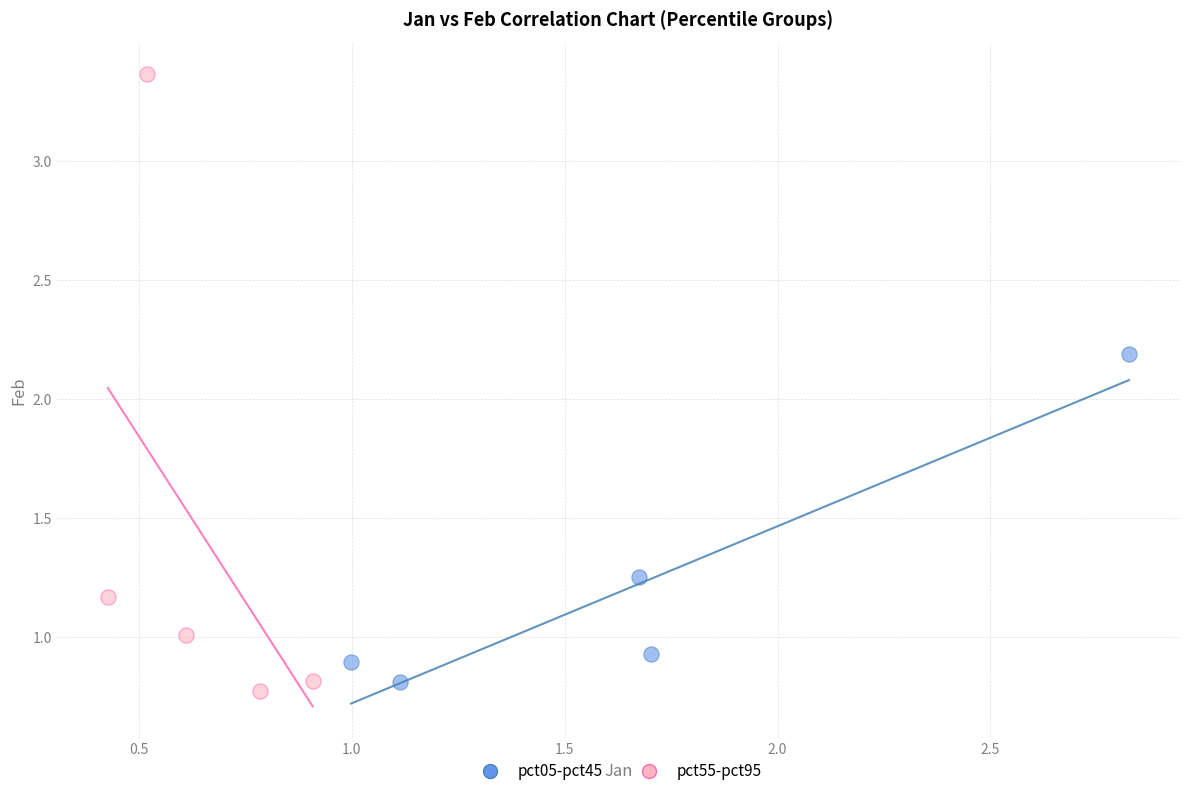

Which series has the largest Y range (max minus min)?

pct55-pct95